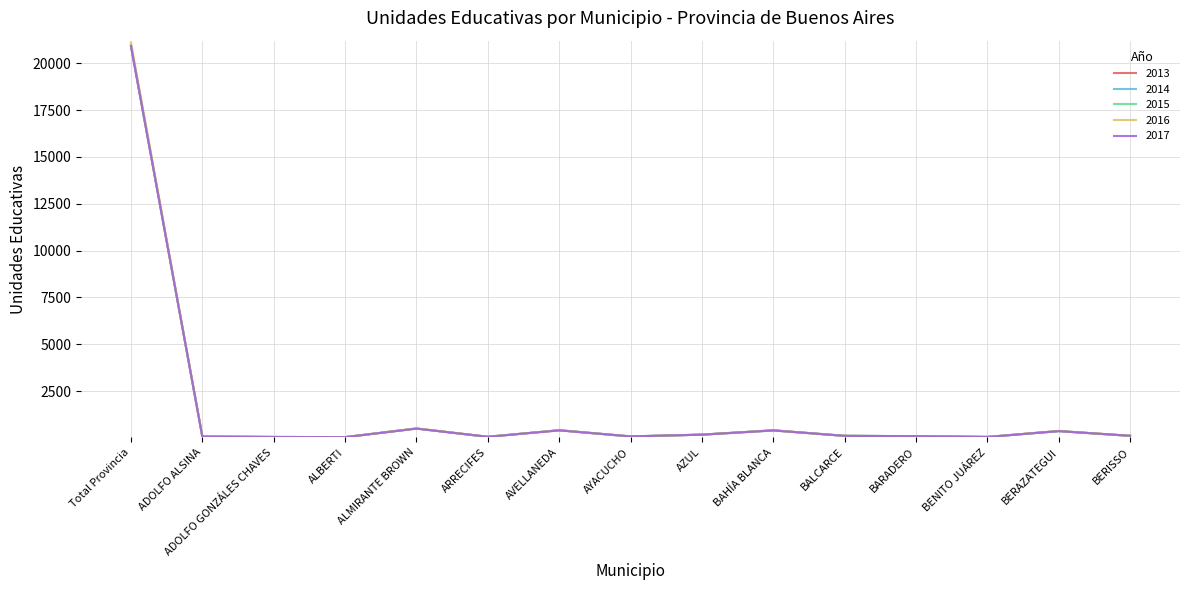

True or false: 2016 has a value of 398 at BAHÍA BLANCA.

True